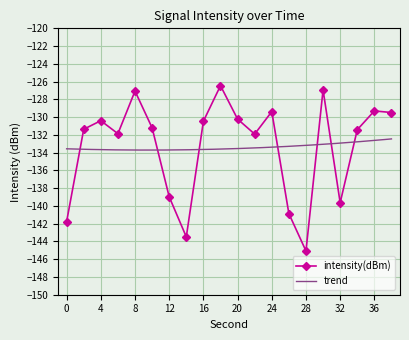

List the labels in order of value, smallest first.

28, 14, 0, 26, 32, 12, 22, 6, 34, 2, 10, 16, 4, 20, 38, 24, 36, 8, 30, 18